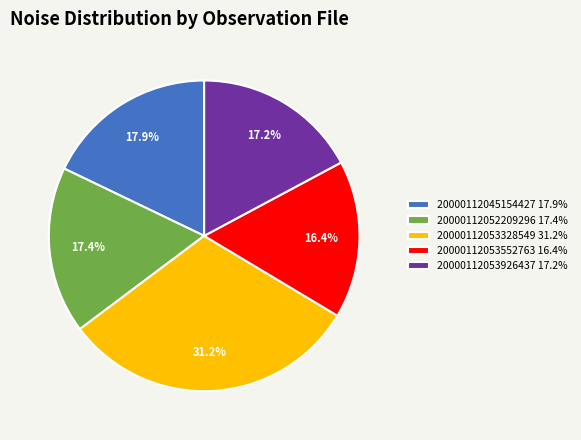

What percentage is NOT represented by 20000112053552763?

83.6%